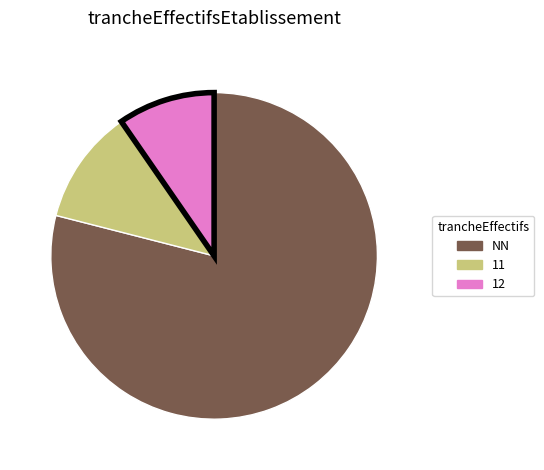

Is there any slice that represents more than half of the pie?

Yes